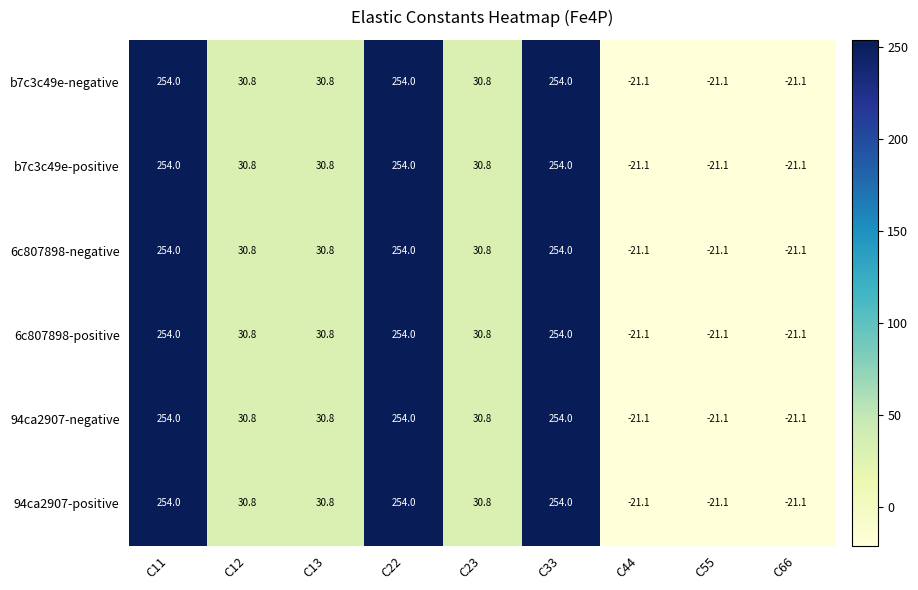

What is the minimum value for 94ca2907-positive?

-21.1